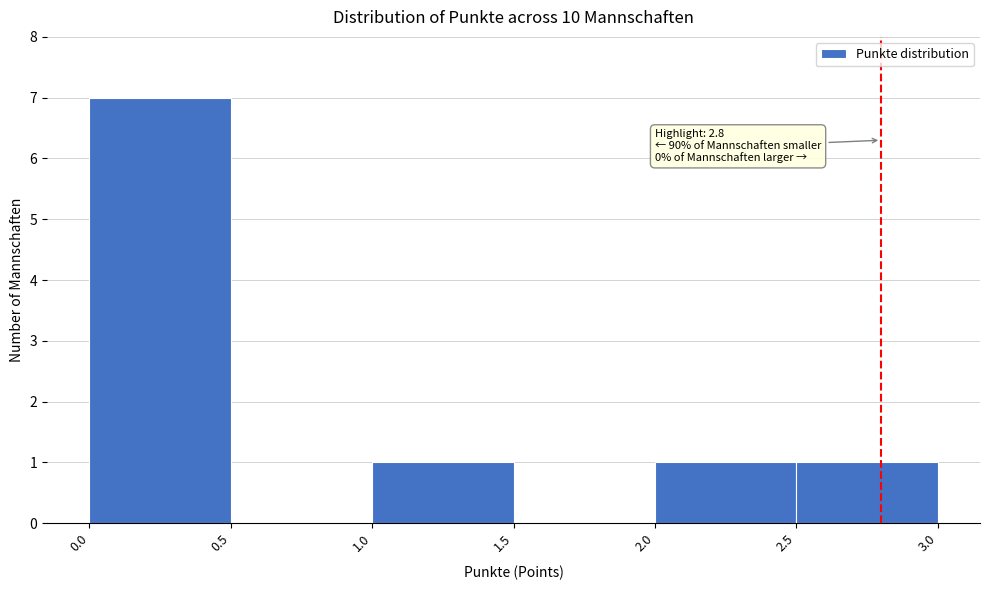

Over which range of the x-axis is the bar tallest?

0.0 to 0.5